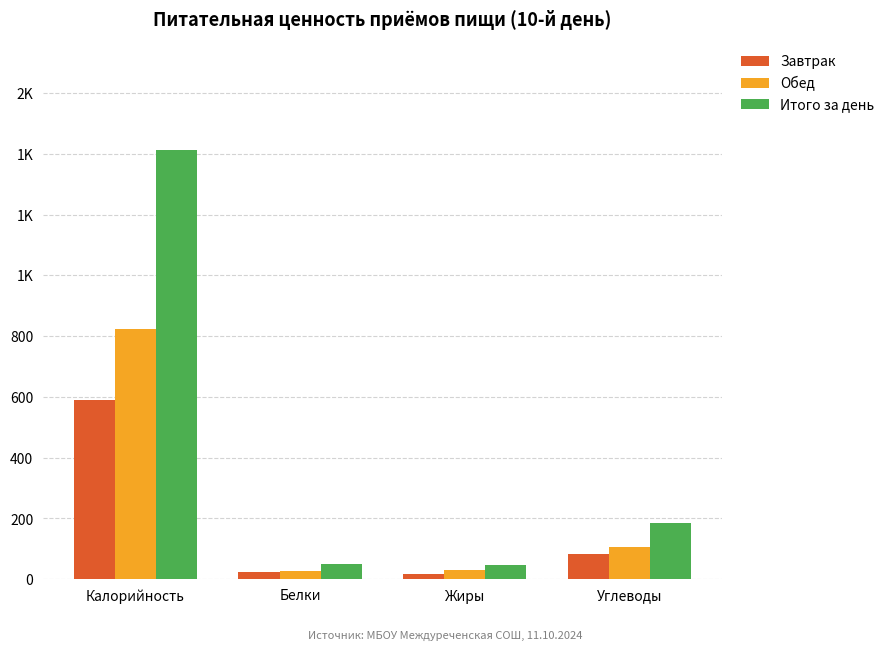

What is the difference between the maximum and minimum values in the Итого за день series?

1365.7